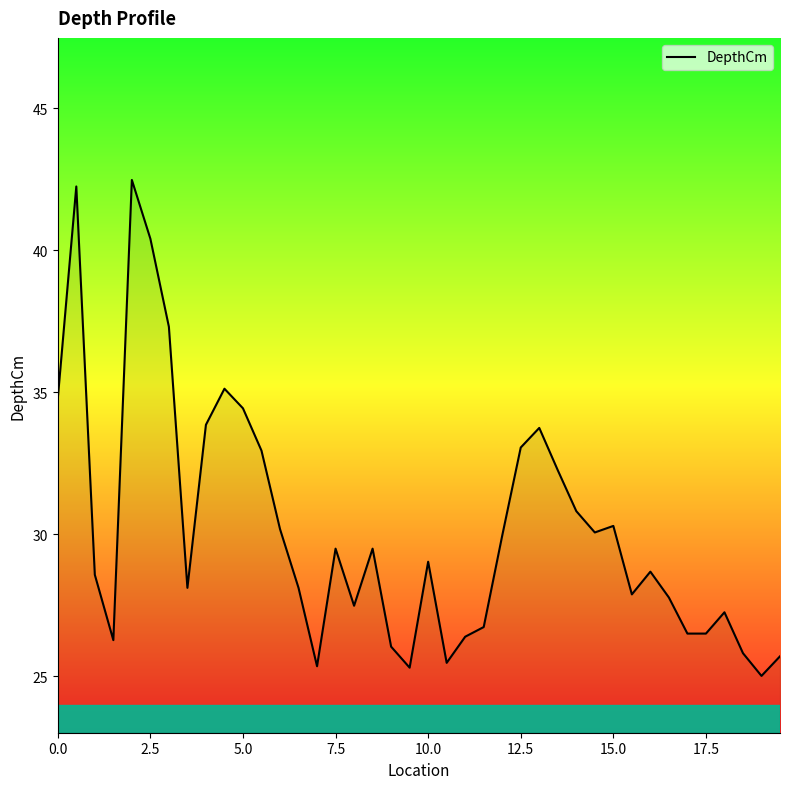

What is the greatest value displayed?

42.5